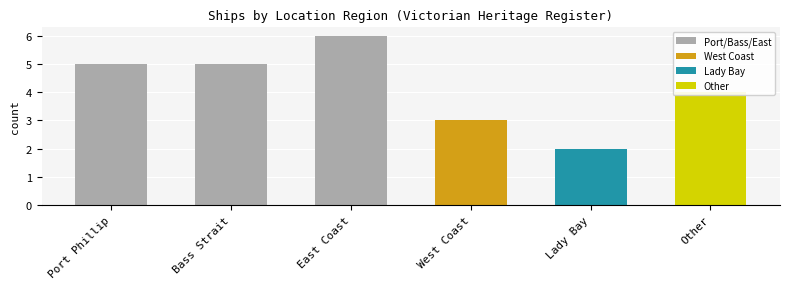

The value at Port Phillip is 2. True or false?

False